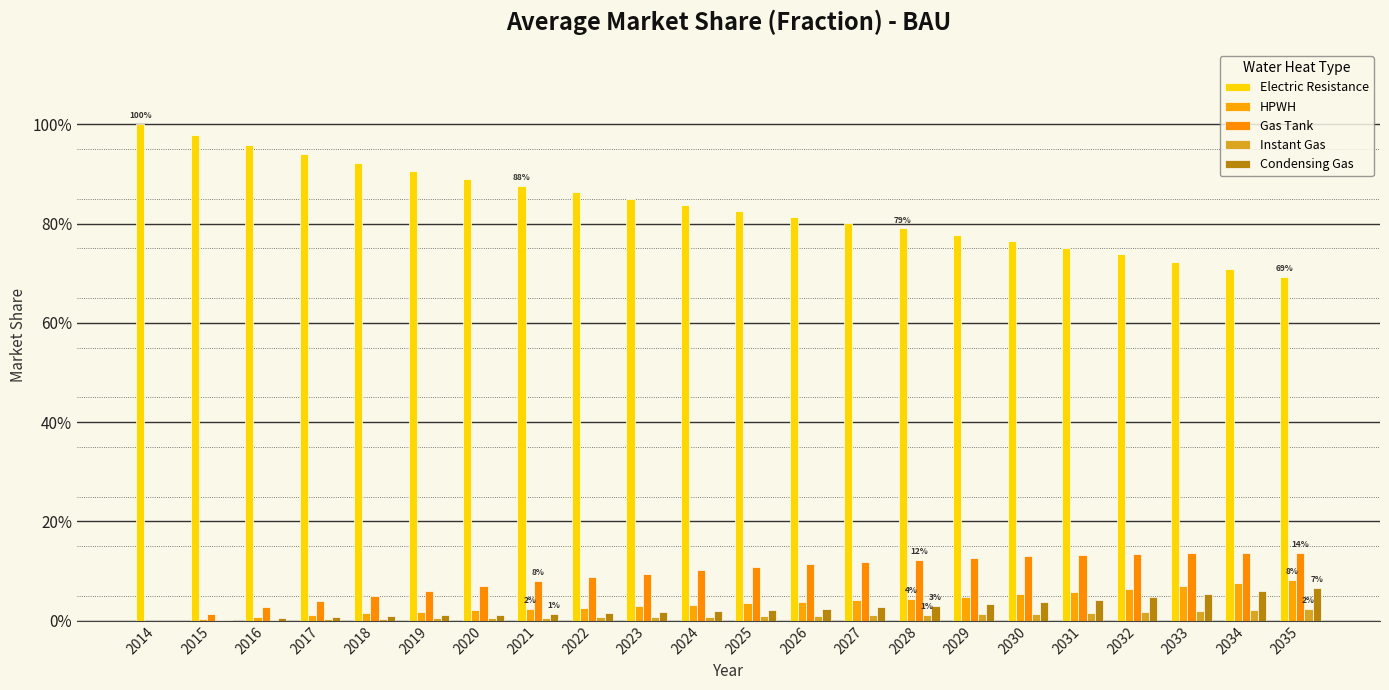

What are all the series names shown in the legend?

Electric Resistance, HPWH, Gas Tank, Instant Gas, Condensing Gas